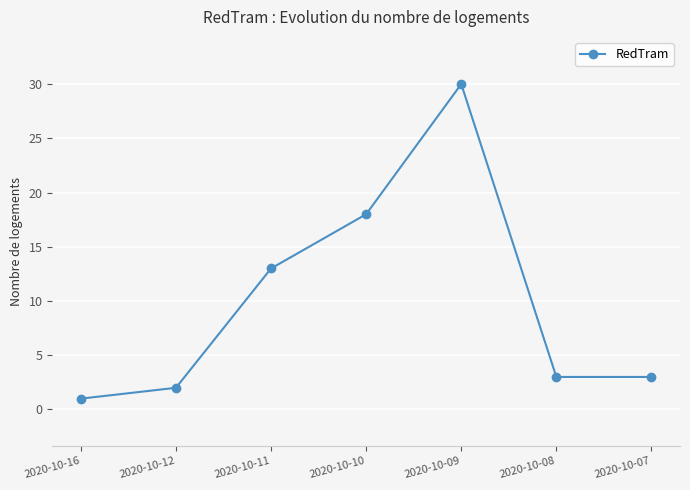

What is the difference between the values at 2020-10-07 and 2020-10-10?

15